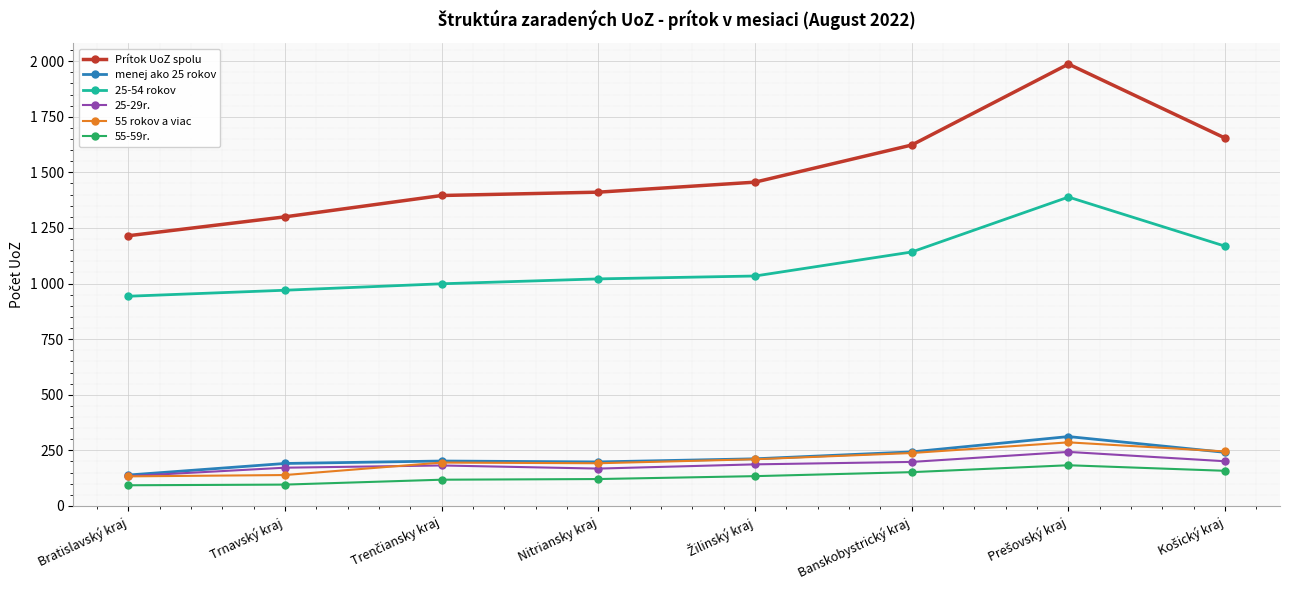

Rank the series by their maximum value, from lowest to highest.

55-59r., 25-29r., 55 rokov a viac, menej ako 25 rokov, 25-54 rokov, Prítok UoZ spolu